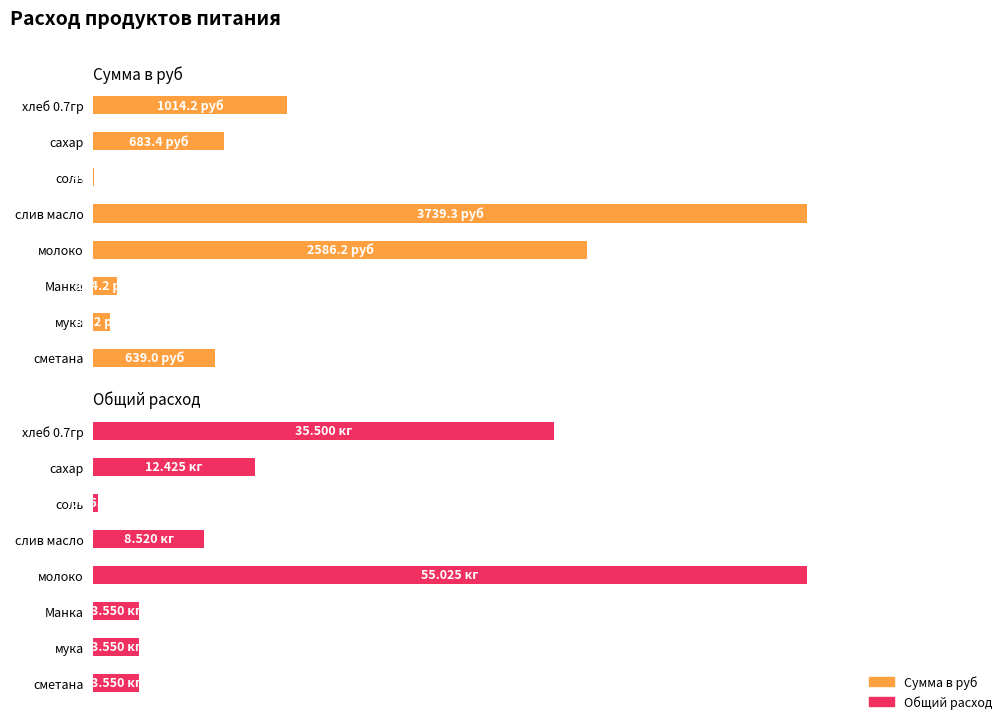

How many bars are there in total?

16